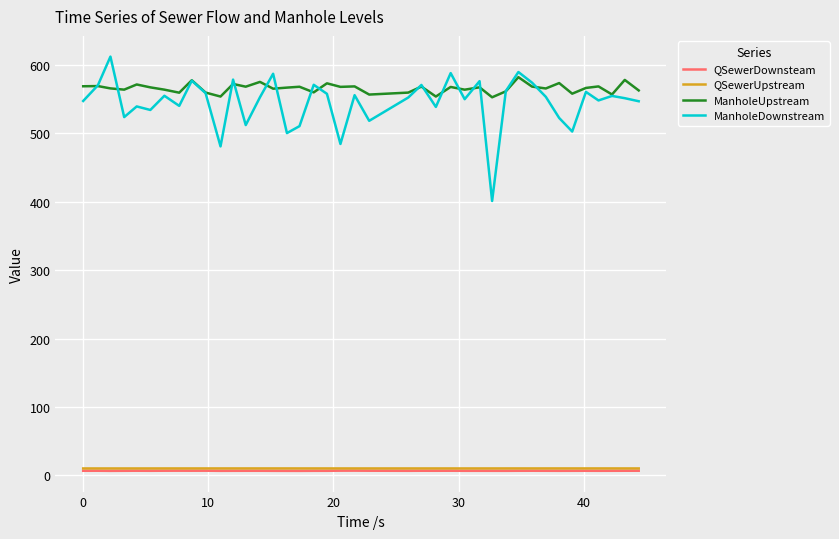

What is the maximum value shown in the chart?

612.0